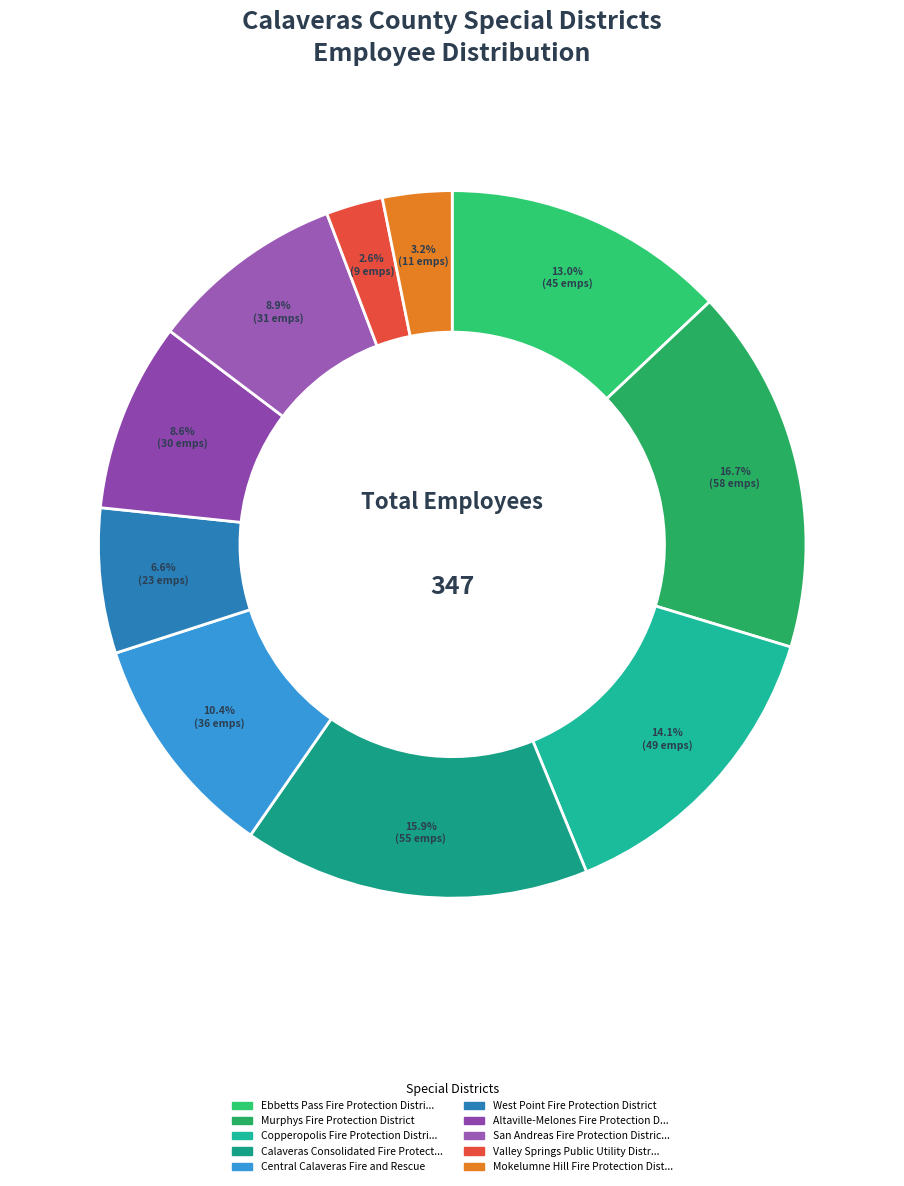

To the nearest percent, what is the average slice percentage?

10%